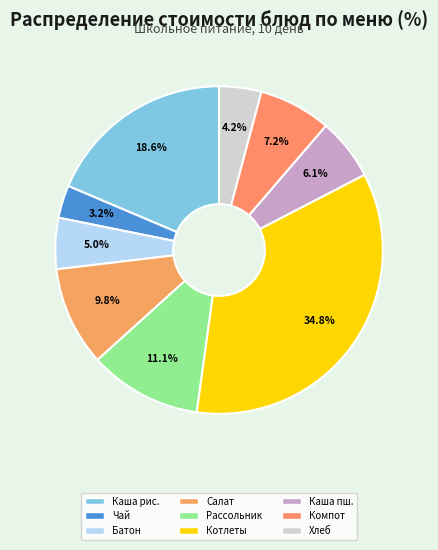

To the nearest percent, what is the difference between the largest and smallest slice percentages?

32%